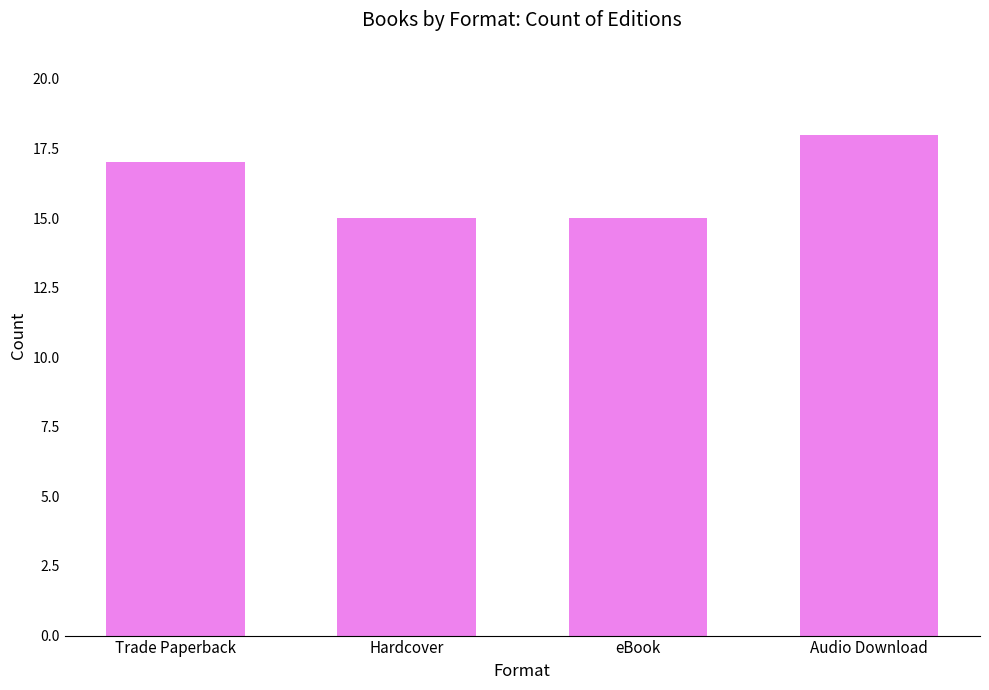

What is the minimum value shown in the chart?

15